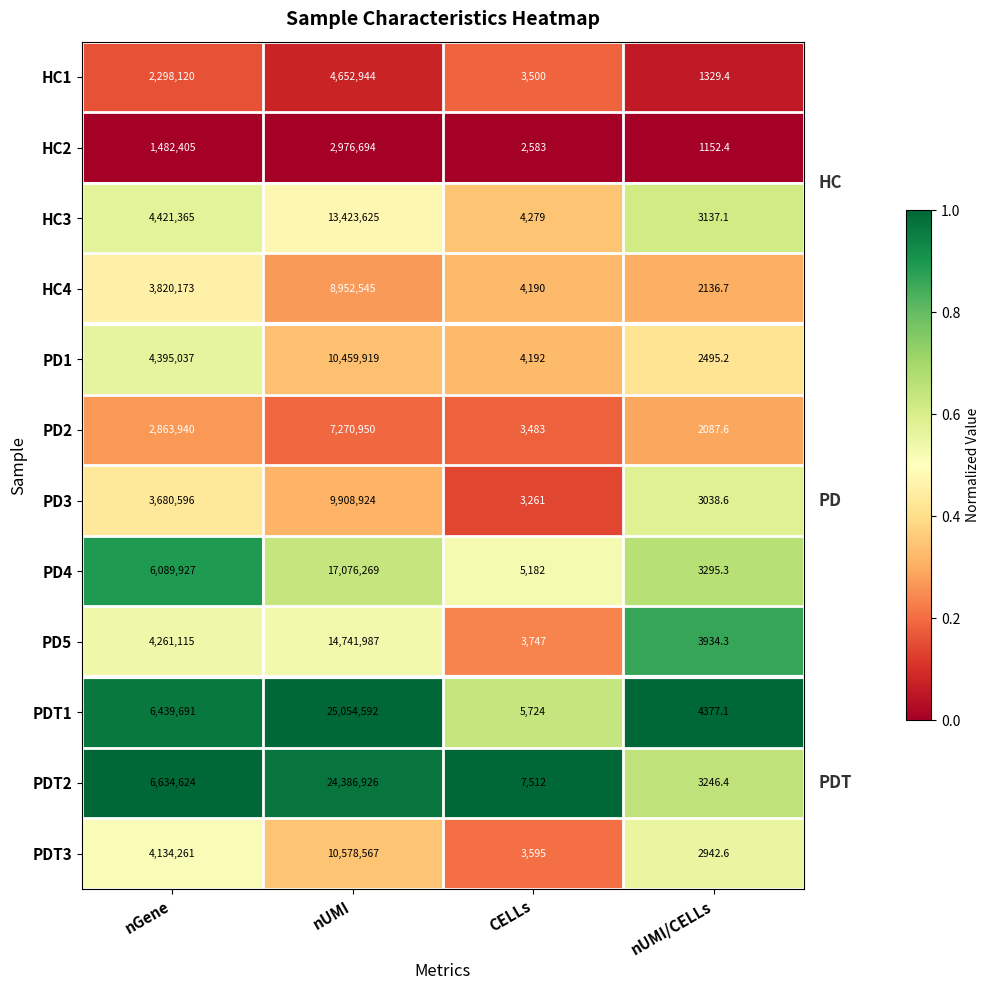

At which category does the chart reach its minimum across all series?

nUMI/CELLs